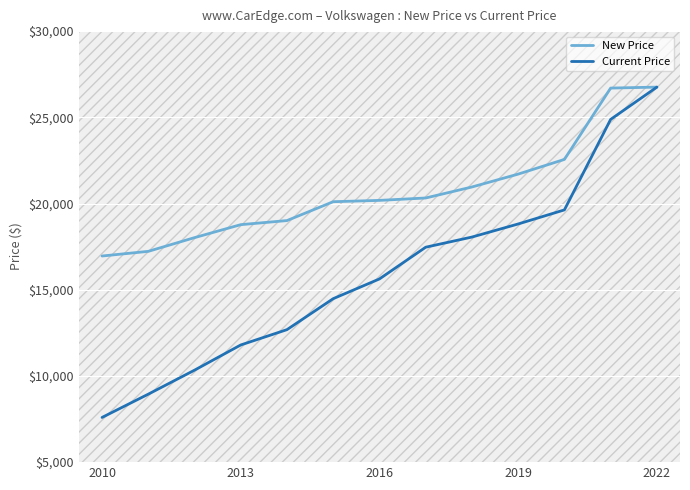

What is the highest value of the Current Price series?

26752